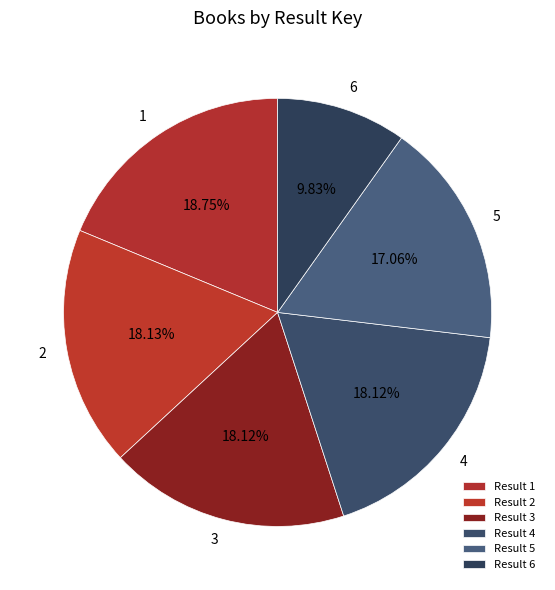

Is the sum of 1 and 6 greater than half?

No